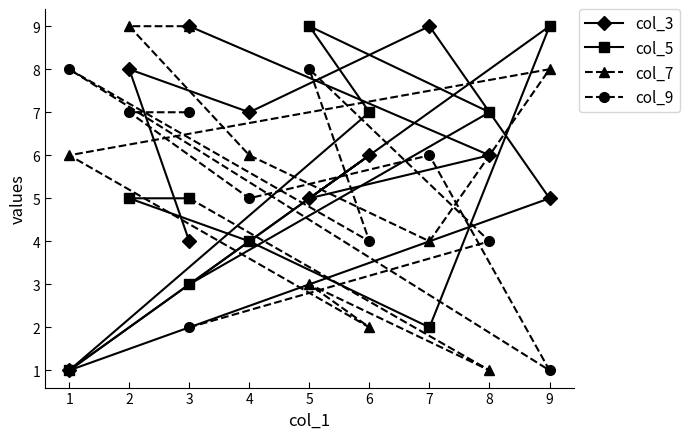

Is it true that col_9 equals 1 at 4?

False